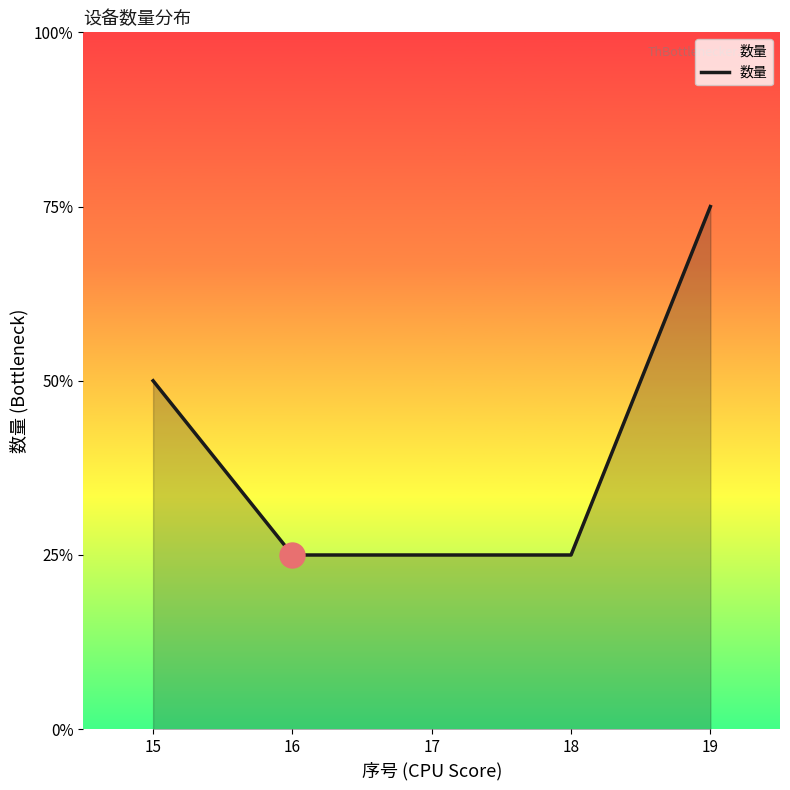

Rank the categories by value from lowest to highest.

16, 17, 18, 15, 19